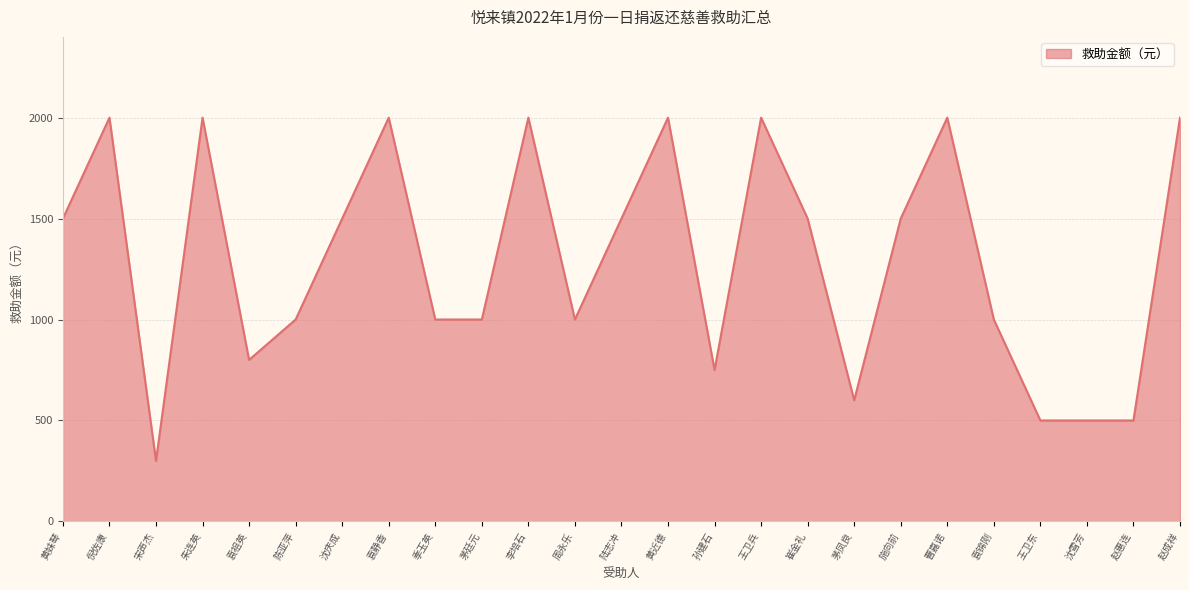

What is the average value?

1298